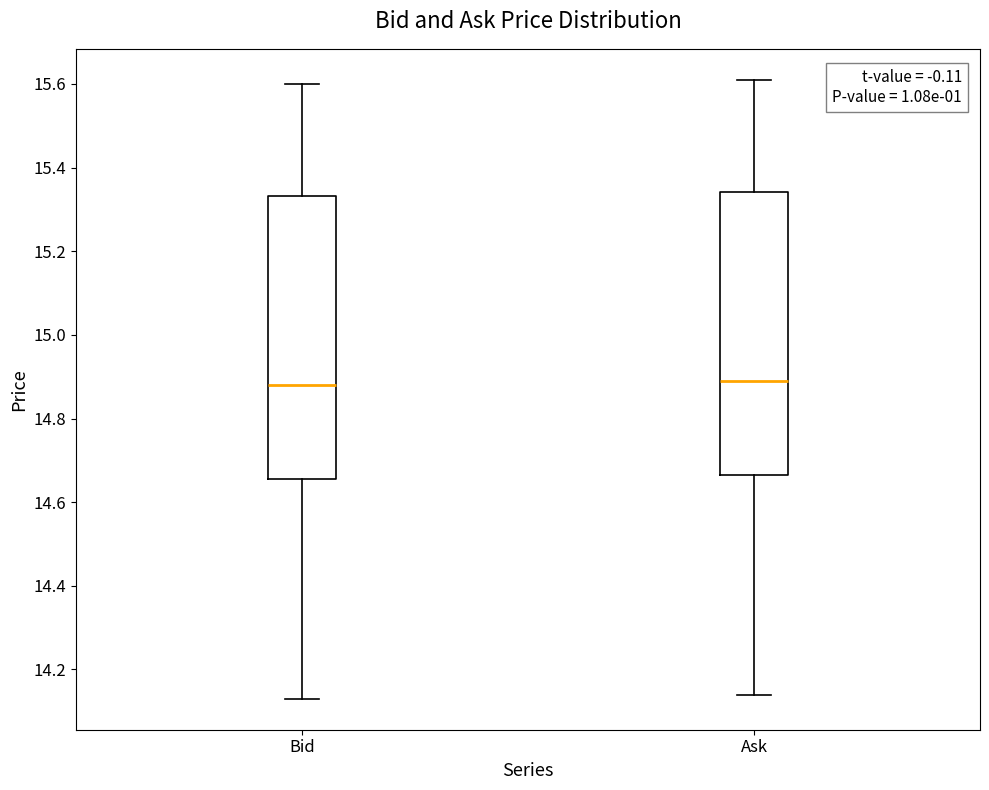

Reading left to right, read every box against the y-axis: the position of its median line, the range the box covers, and the ends of its whiskers. The values are not printed on the chart, so give them approximately, as read against the axis.

Bid: median 14.88, box 14.66 to 15.34, whiskers 14.14 to 15.60
Ask: median 14.90, box 14.66 to 15.34, whiskers 14.14 to 15.62